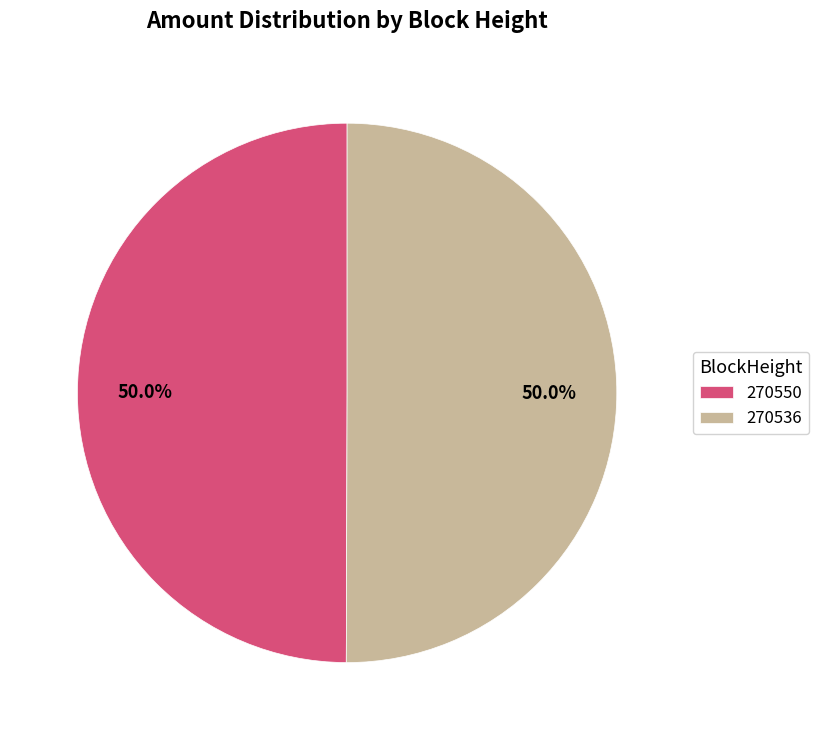

How many slices are in this pie chart?

2